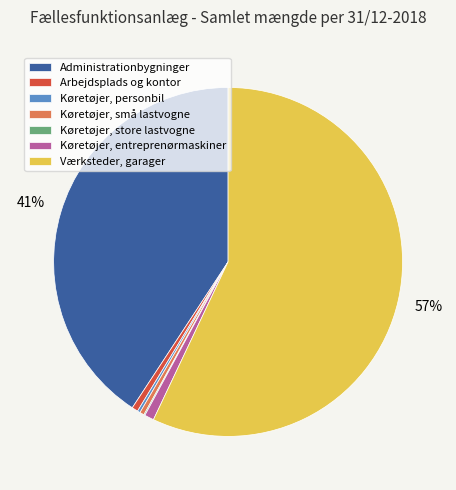

What is the largest slice in the pie chart?

Værksteder, garager